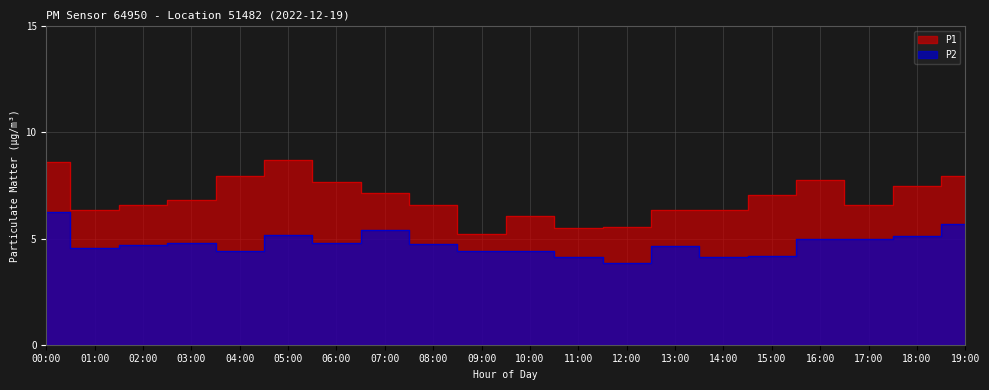

What is the maximum value shown in the chart?

8.7